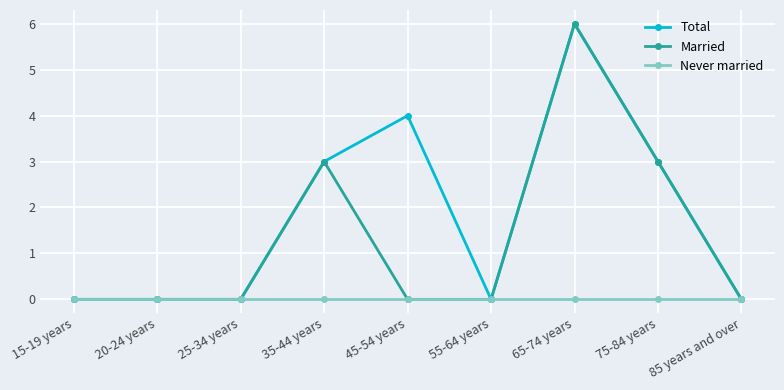

The value of Married at 35-44 years is 5. True or false?

False